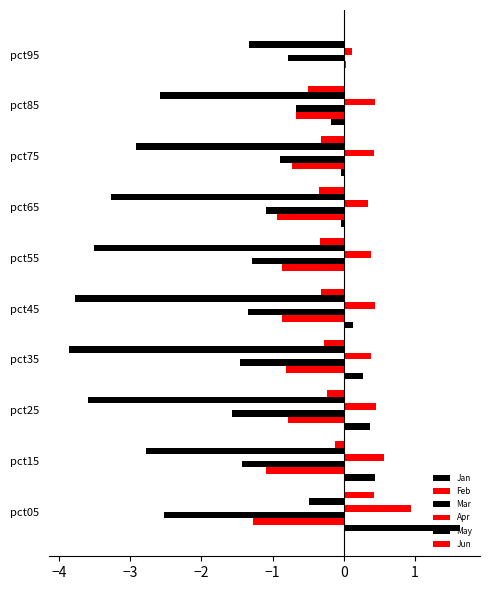

How many data points in Mar are above -1?

3